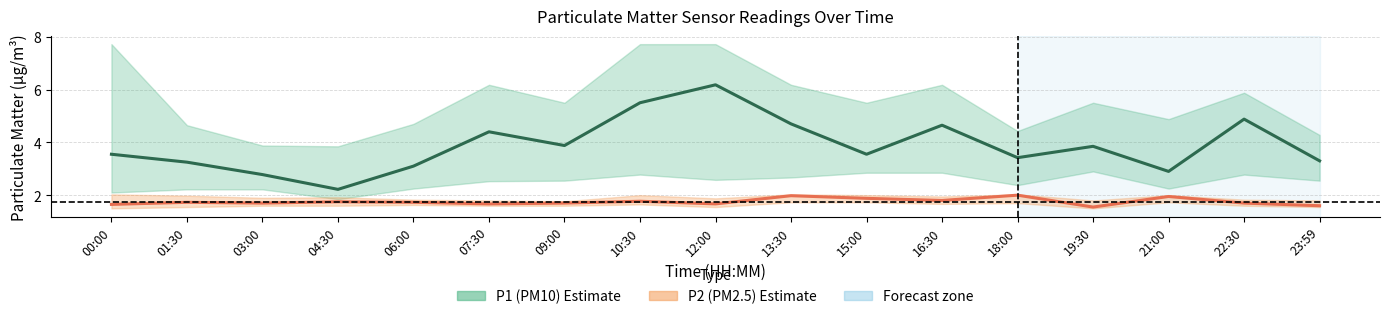

Rank the categories by P2 (PM2.5) value from lowest to highest.

19:30, 23:59, 00:00, 07:30, 12:00, 03:00, 09:00, 22:30, 01:30, 06:00, 04:30, 10:30, 16:30, 15:00, 21:00, 13:30, 18:00